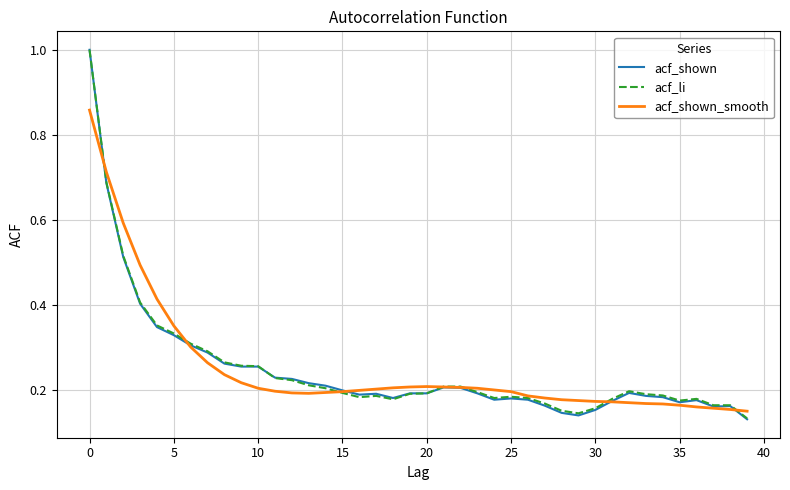

Which series has the largest range (max minus min)?

acf_shown